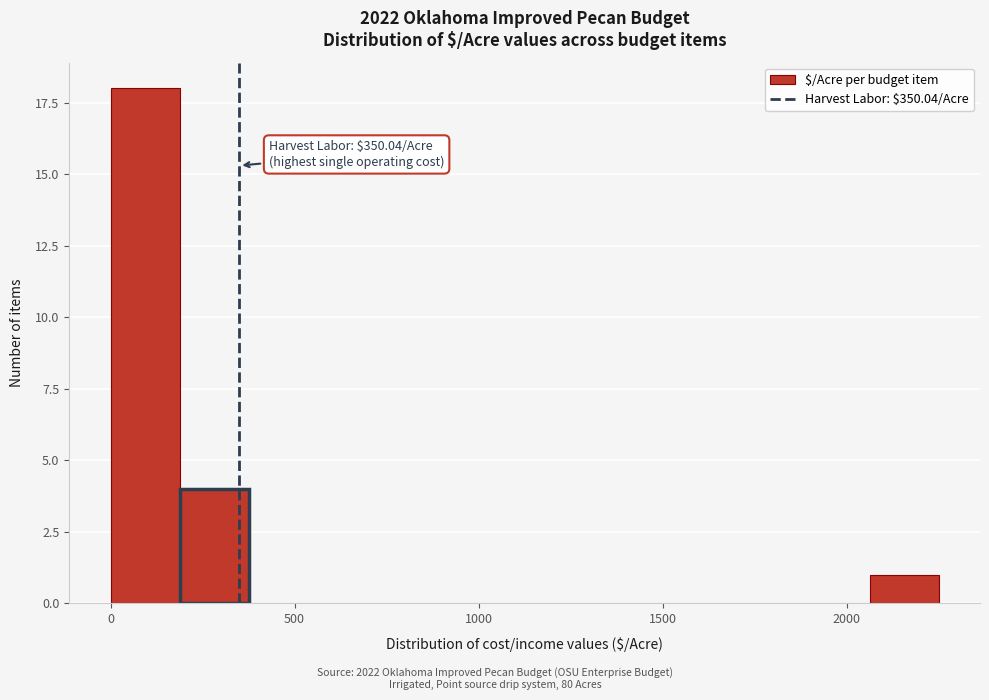

Around what value on the x-axis is the tallest bar? Give the approximate position of its centre, as read against the axis.

100